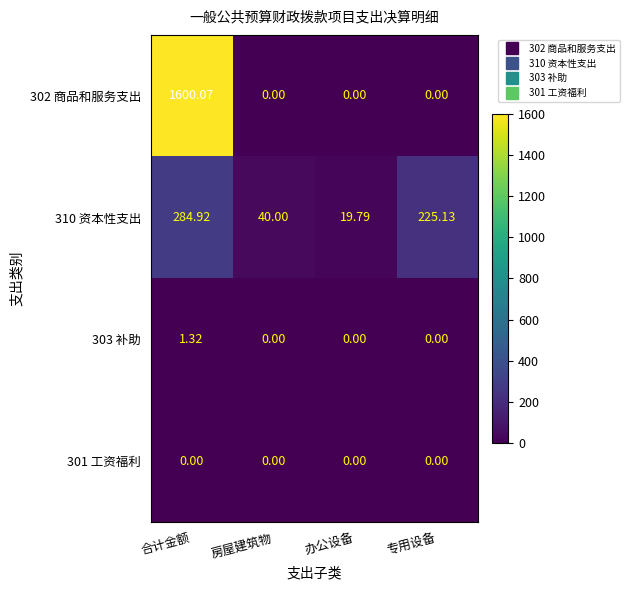

Which category has the highest value across all series?

合计金额